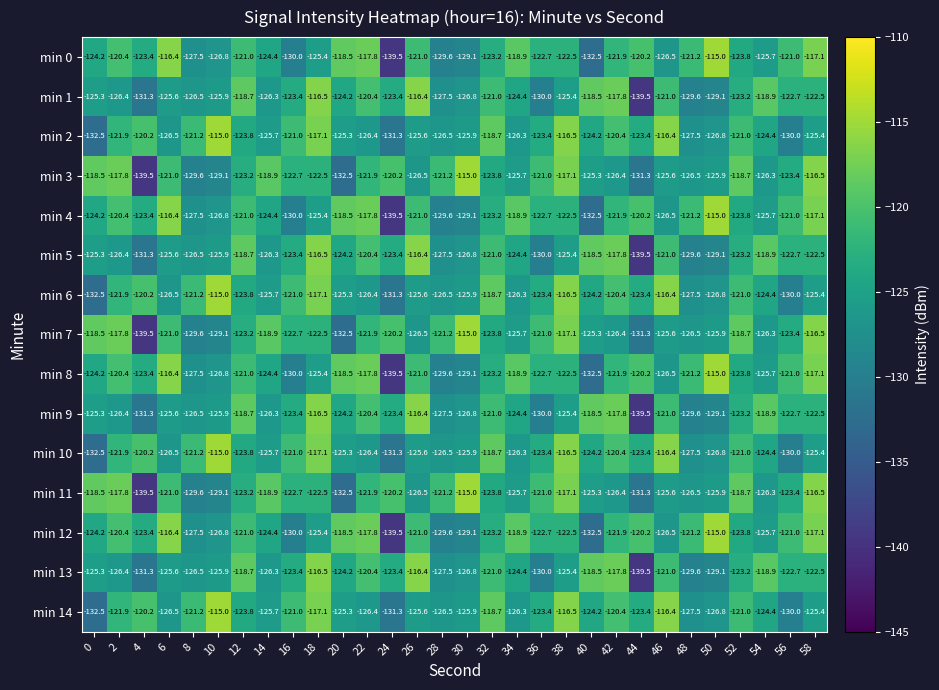

How many categories are shown in the chart?

30